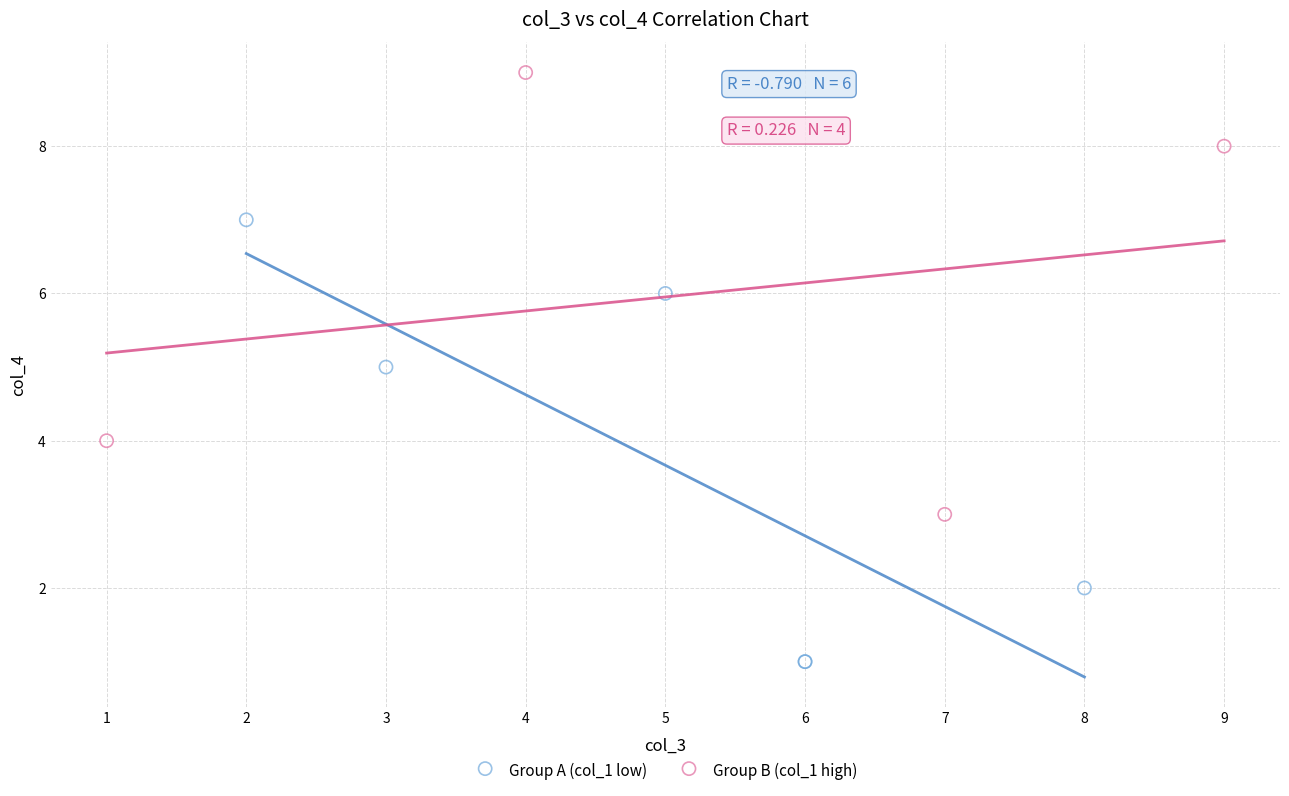

What are all the series names shown in the legend?

Group A (col_1 low), Group B (col_1 high)